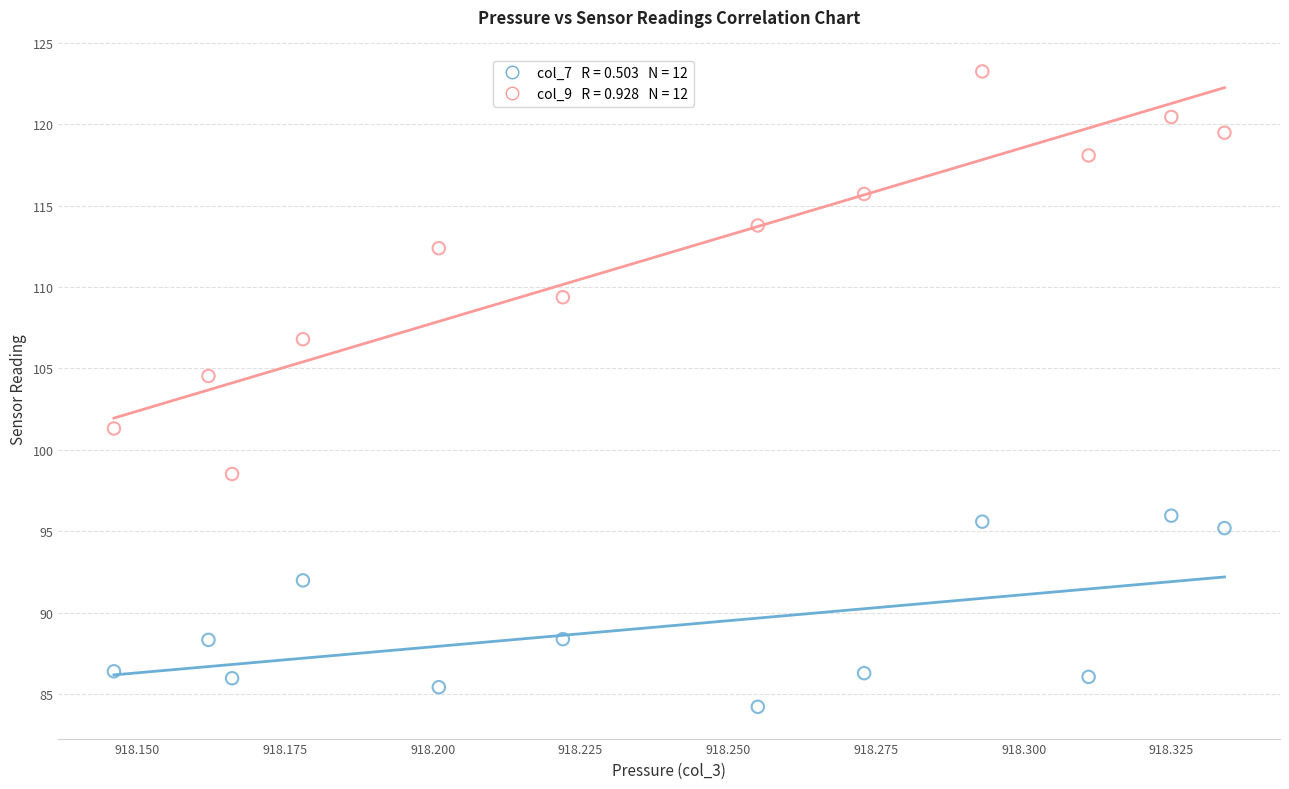

Across all data points, what is the range of Y values (max minus min)?

39.0